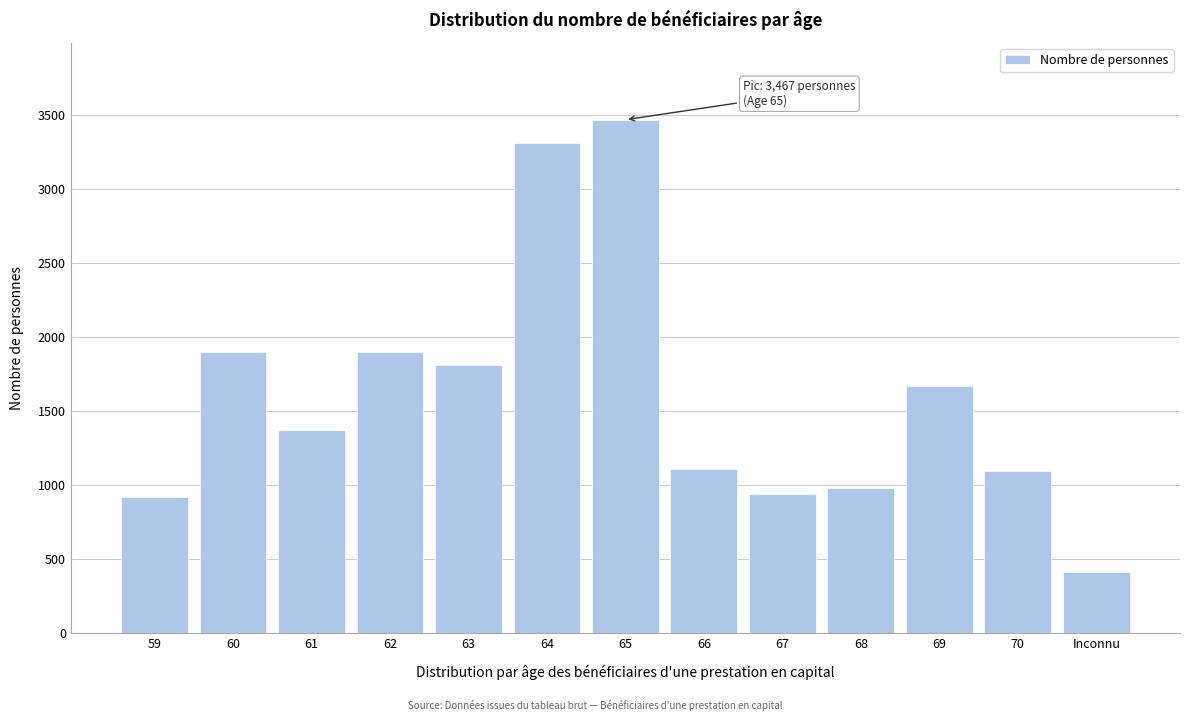

What is the change in value from 67 to 69?

+732